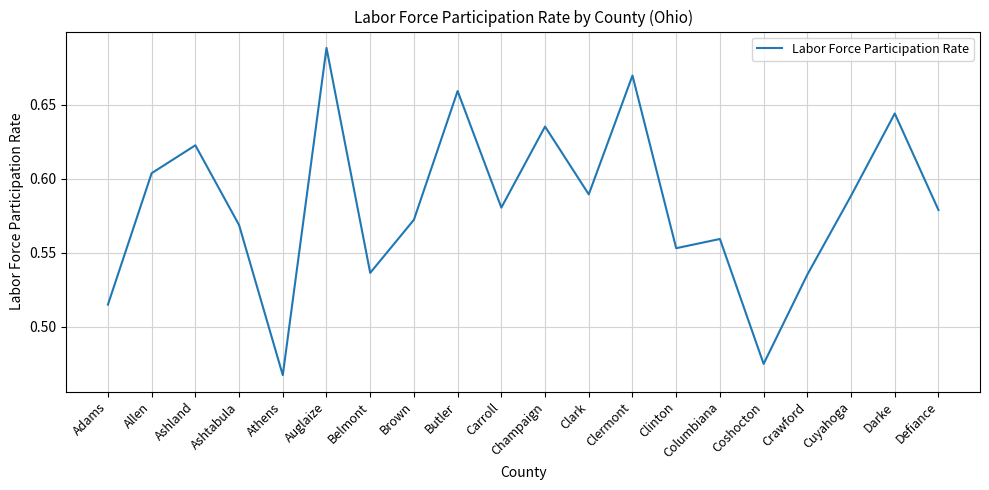

What is the change in value from Auglaize to Brown?

-0.1